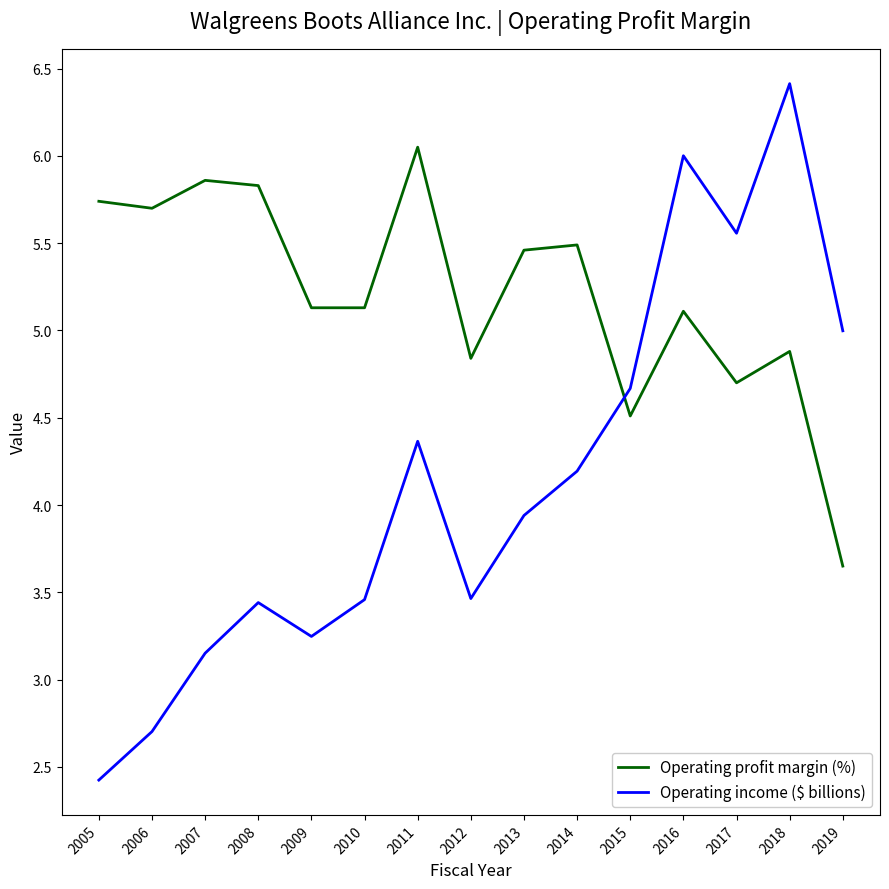

Between which two adjacent categories do Operating income ($ billions) and Operating profit margin (%) first intersect?

2014 and 2015